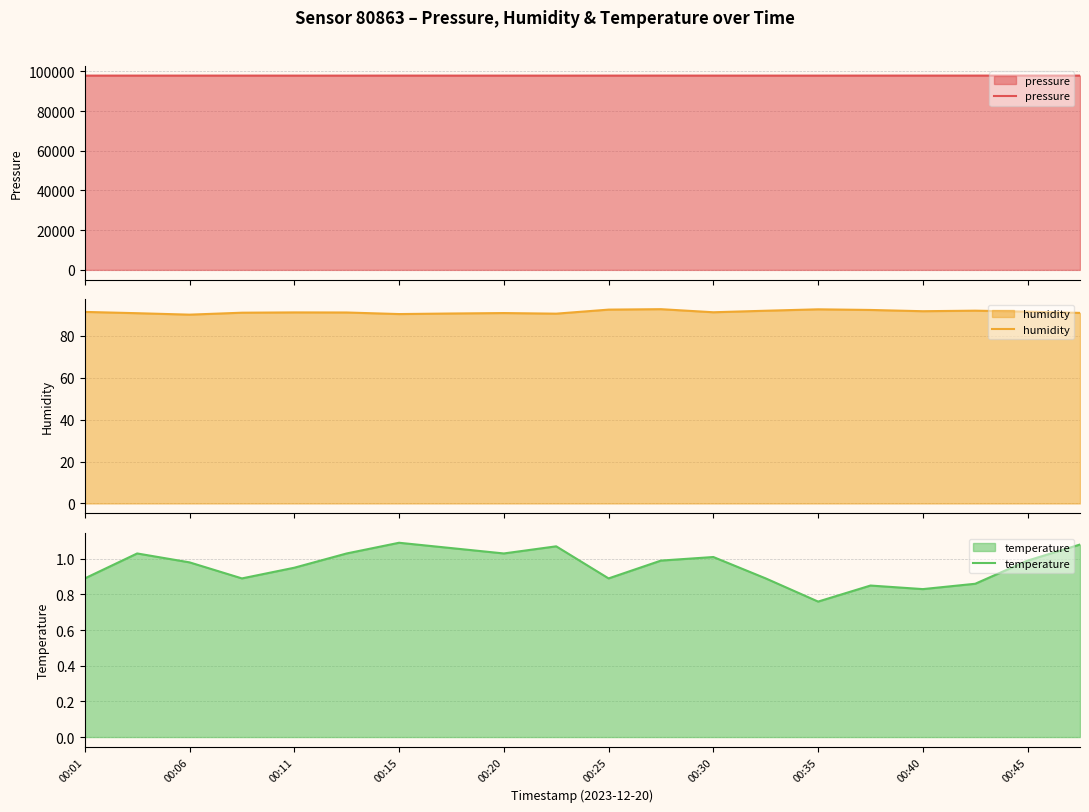

True or false: temperature has a value of 1.0 at 00:45.

True